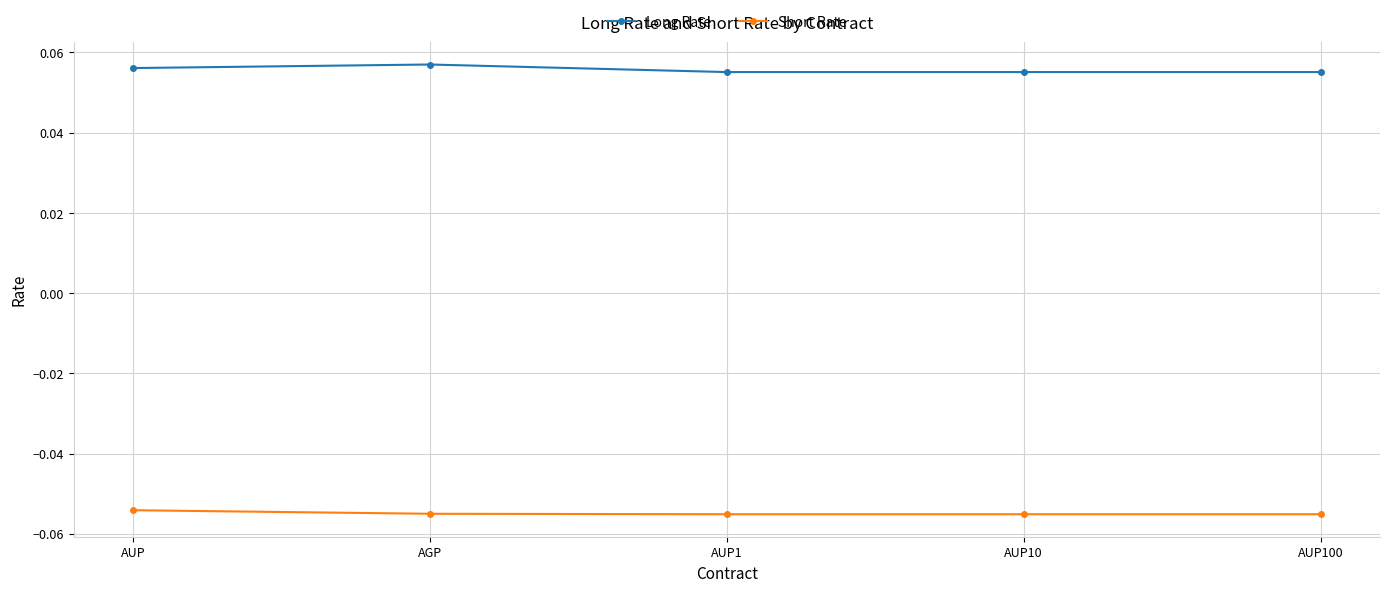

How many lines are shown in the chart?

2